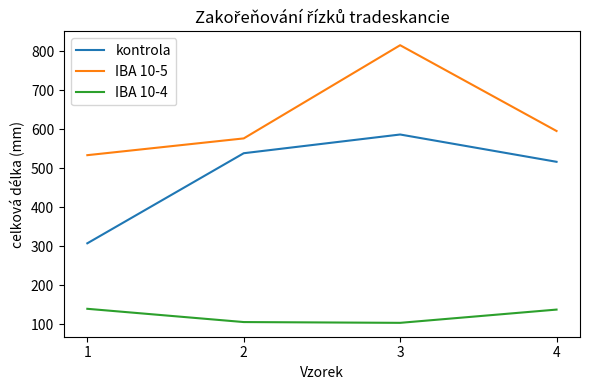

True or false: kontrola has a value of 812 at 3.

False